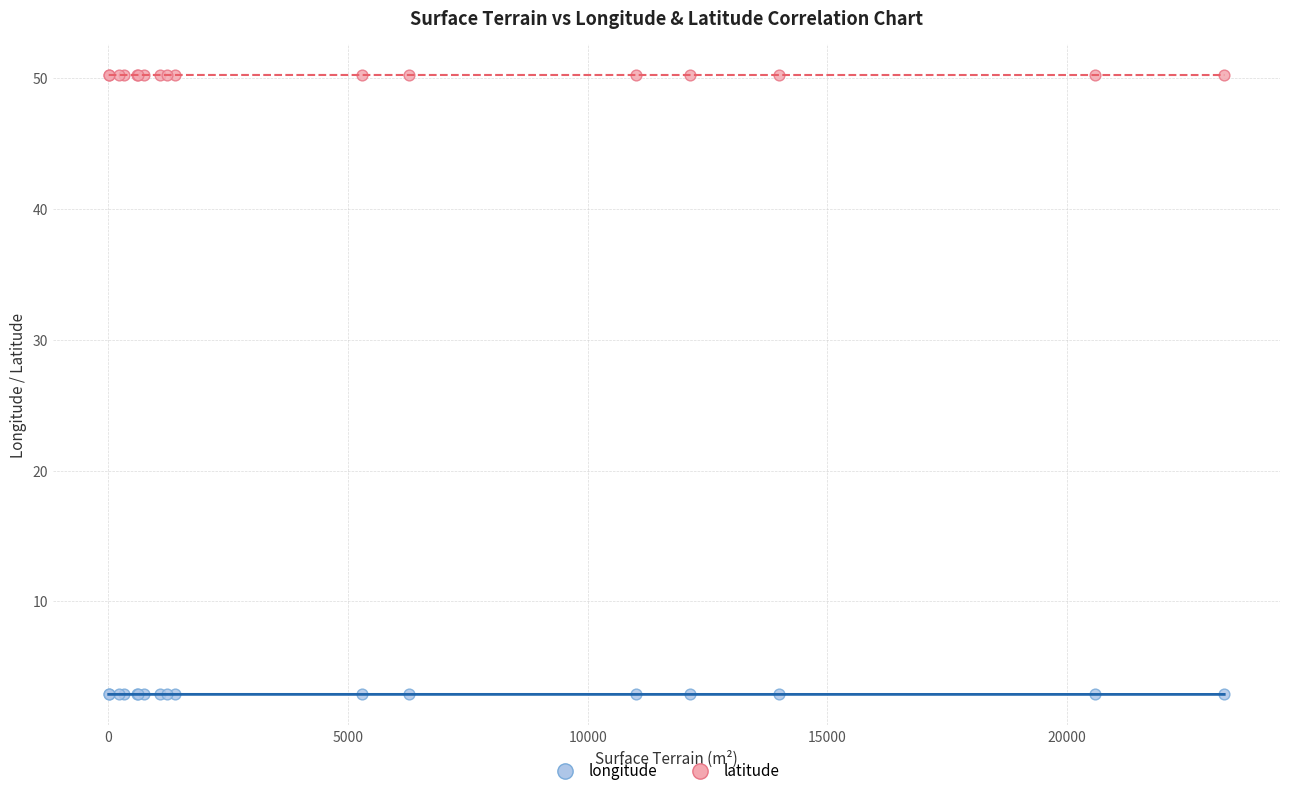

What is the X range (max minus min) for the scatter plot?

23276.0